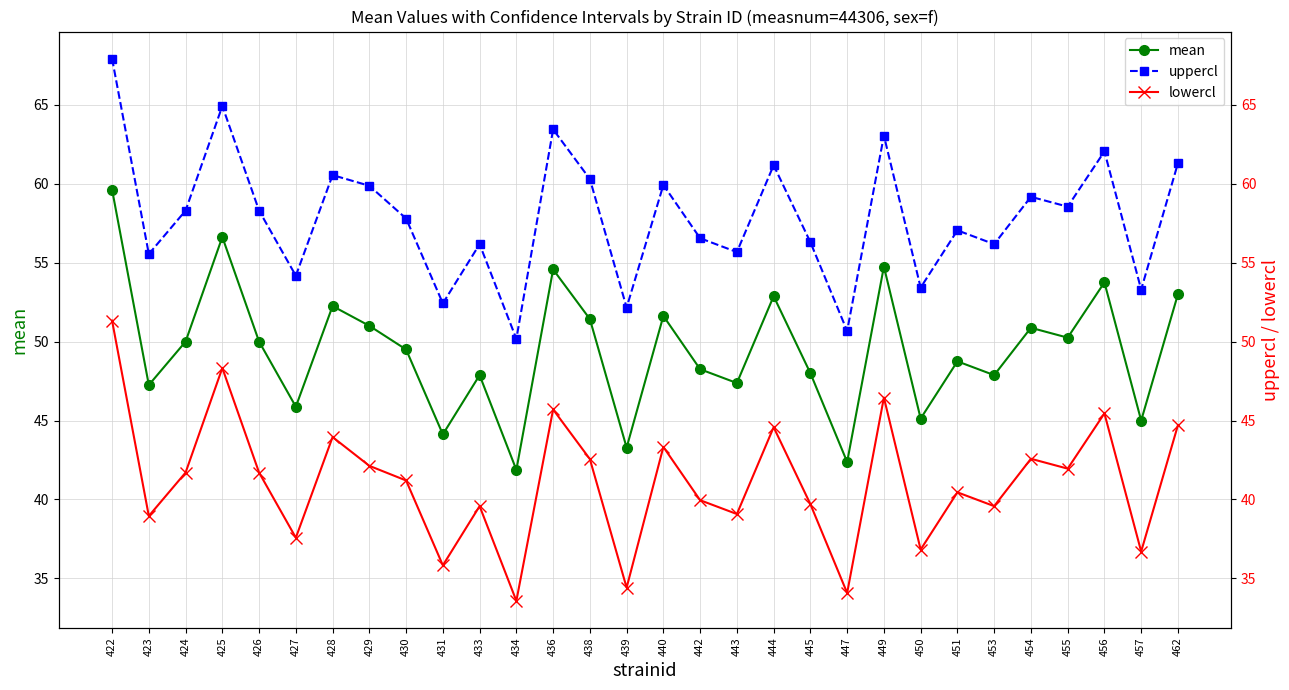

Which series has the widest spread of values?

mean